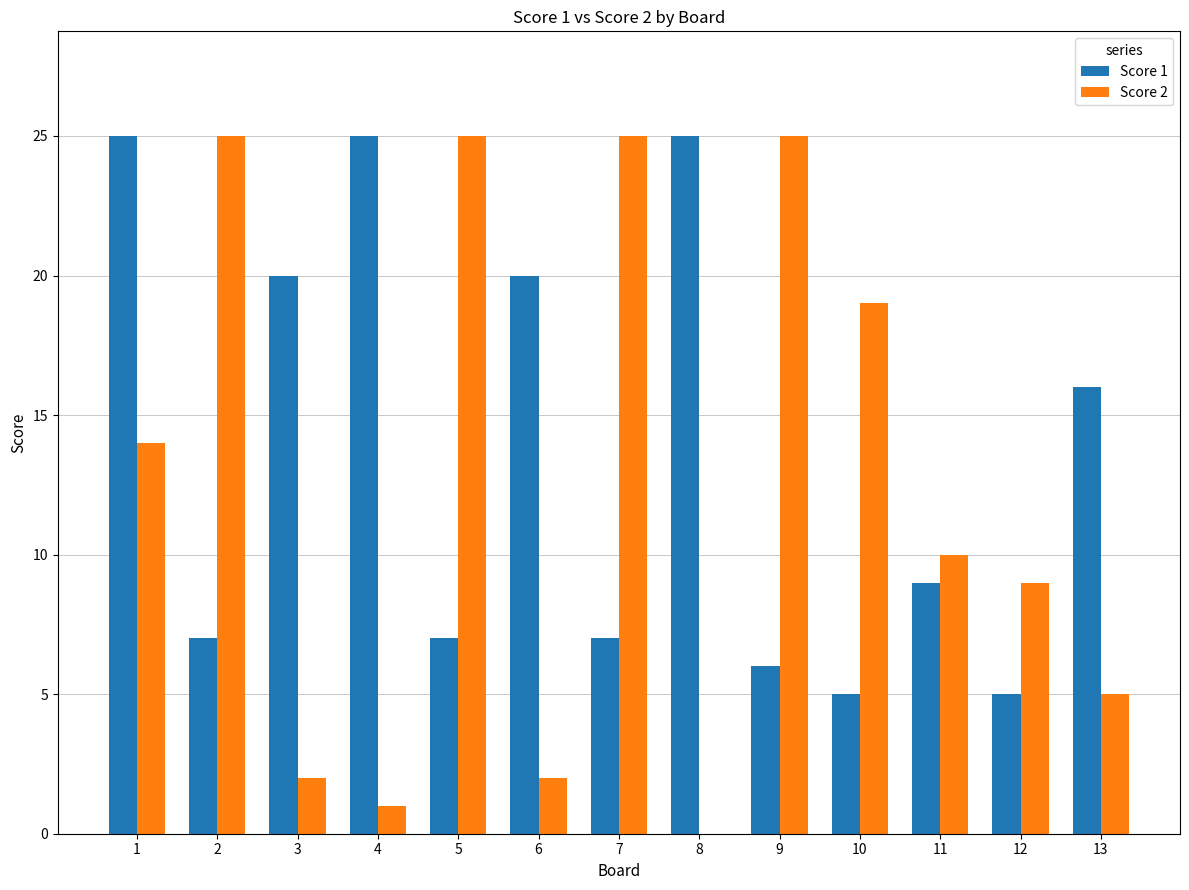

Reading left to right, extract all data points from this chart.

Score 1: 25	7	20	25	7	20	7	25	6	5	9	5	16
Score 2: 14	25	2	1	25	2	25	0	25	19	10	9	5